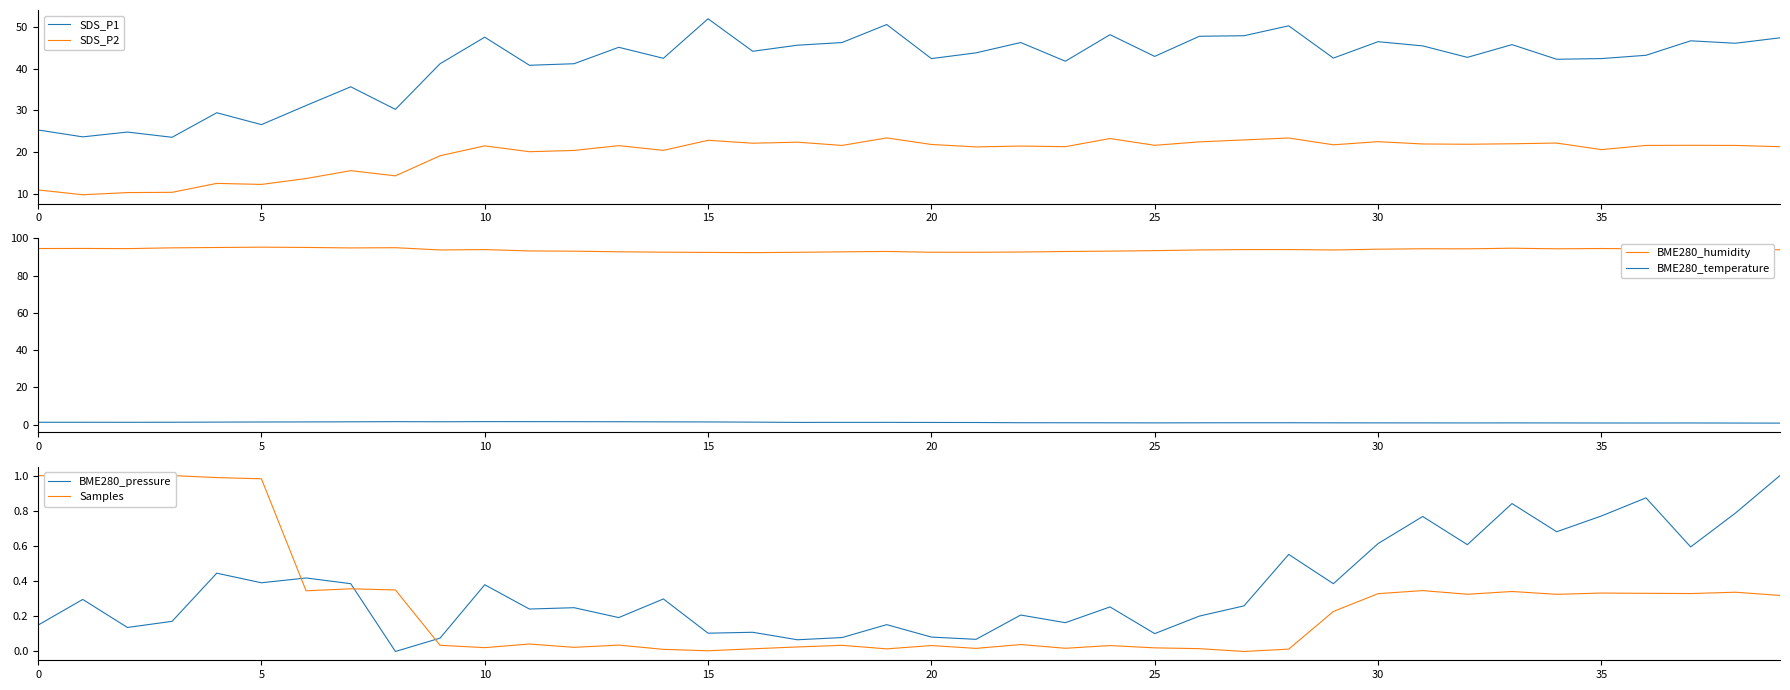

List the series in order of their peak value, lowest first.

BME280_pressure, Samples, BME280_temperature, SDS_P2, SDS_P1, BME280_humidity